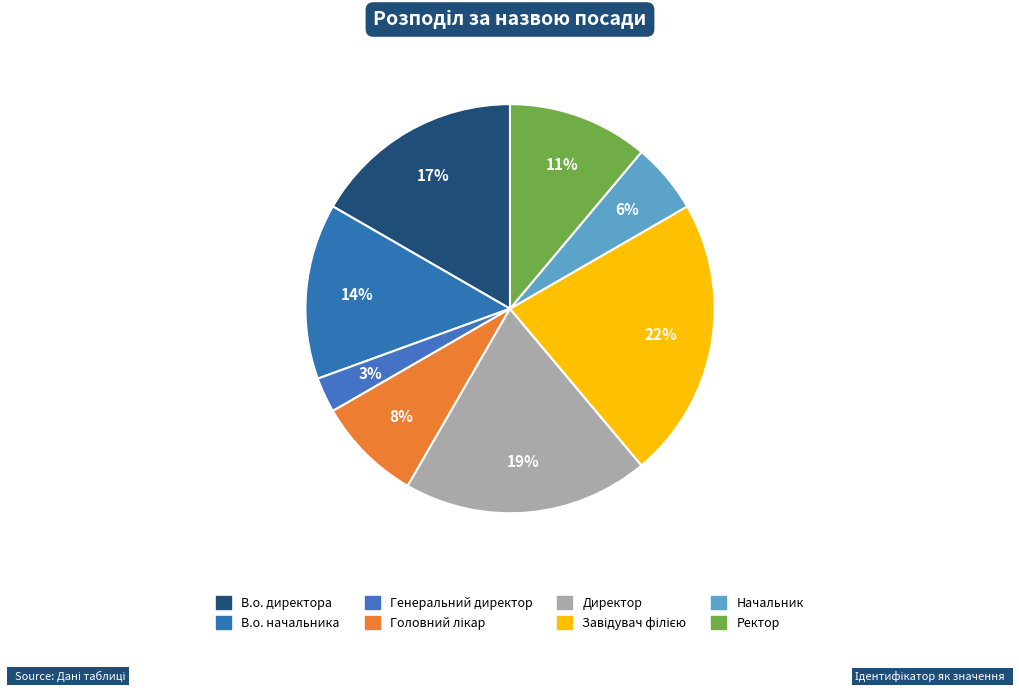

Is В.о. директора the majority of the pie?

No